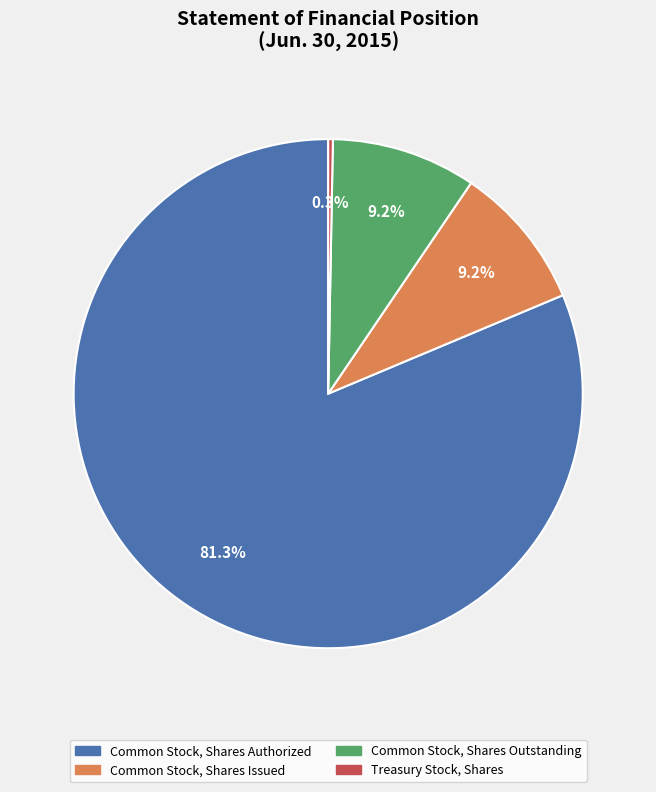

Does Common Stock, Shares Authorized account for over 50% of the chart?

Yes